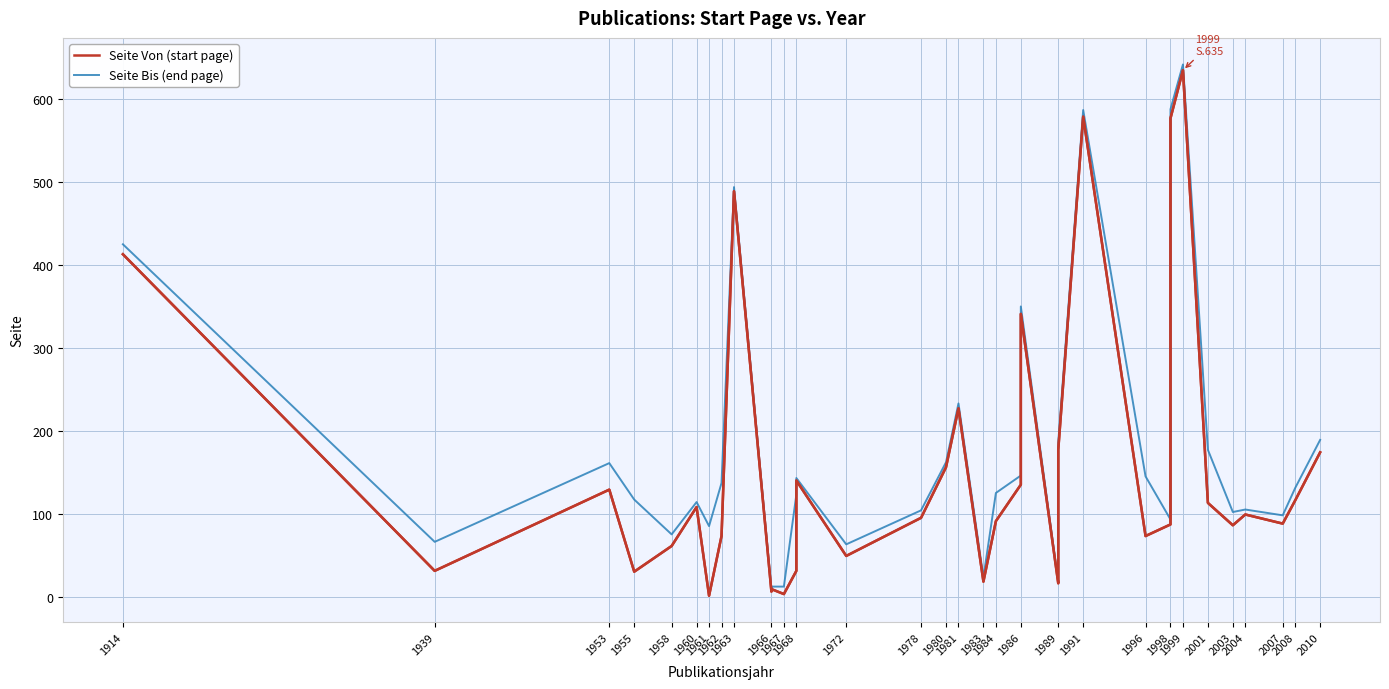

What is the total value across all series at 2004?

204